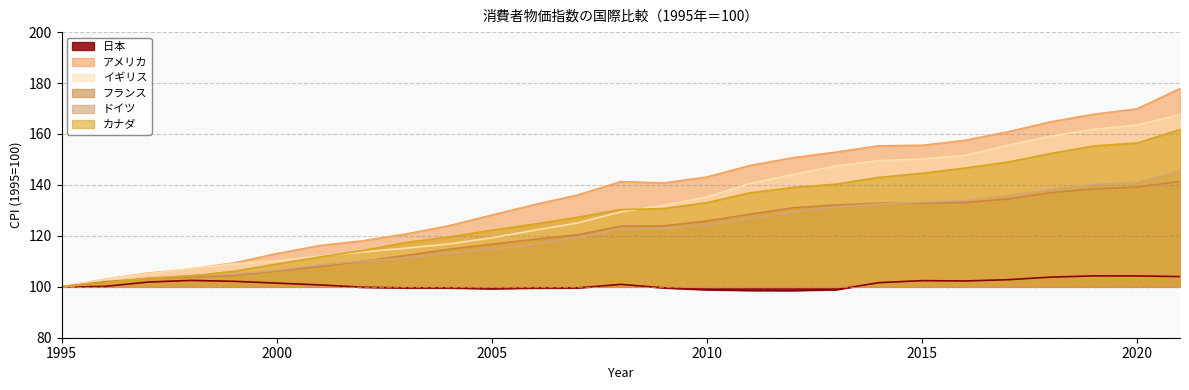

In アメリカ, how many points are higher than both neighbors (excluding endpoints)?

1